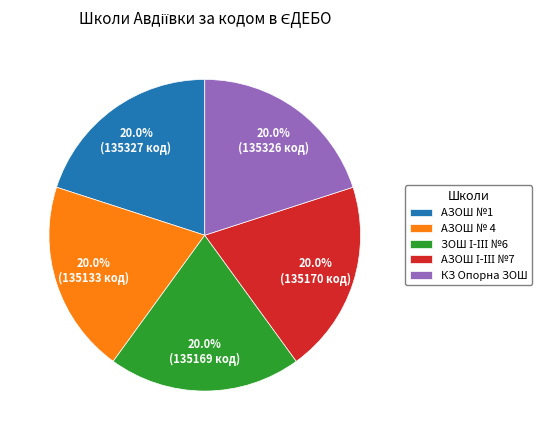

Is it true that АЗОШ №1 is 32% of the pie?

False